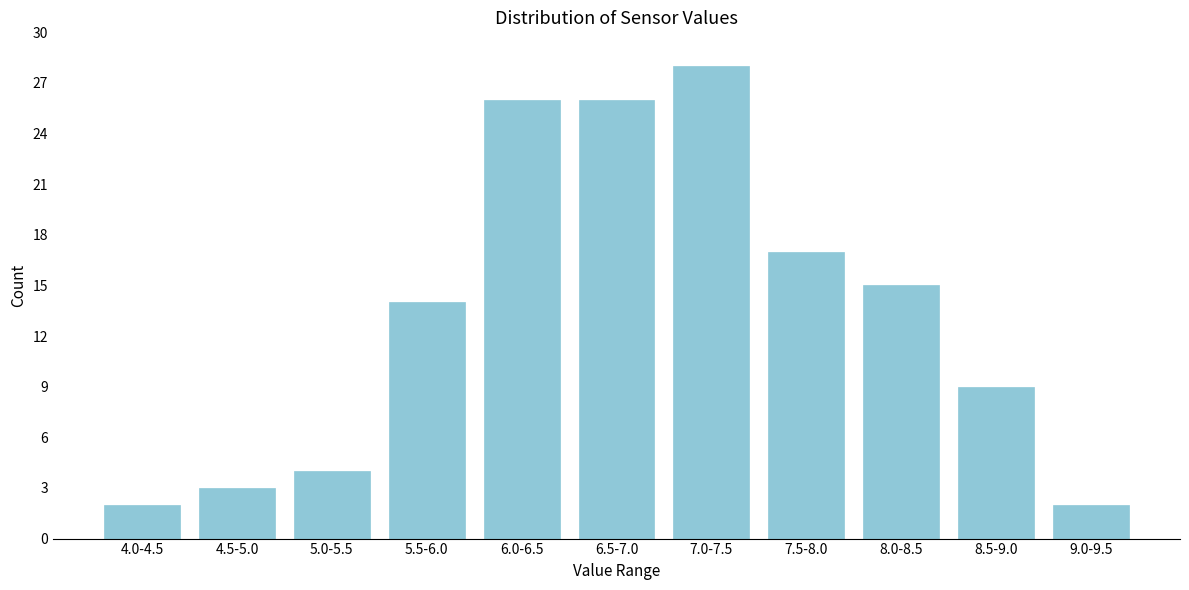

Reading left to right, what are all the values shown in this chart?

2	3	4	14	26	26	28	17	15	9	2